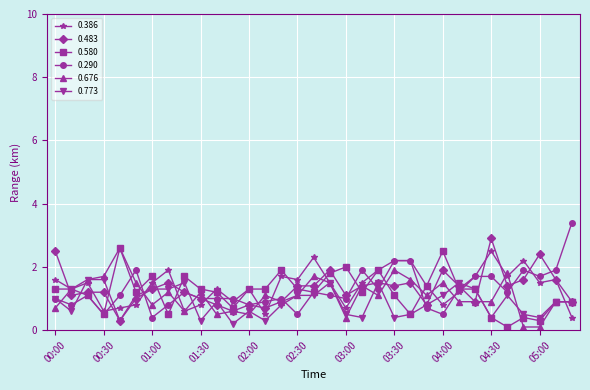

True or false: 0.773 has more than 0 points higher than both neighbors.

True